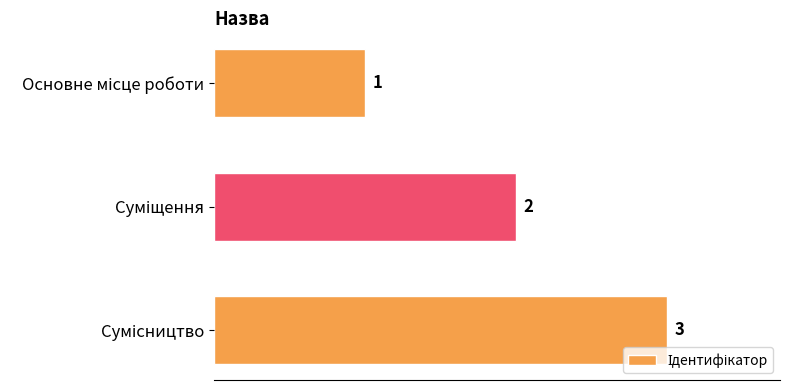

How many values are between 1 and 3?

3